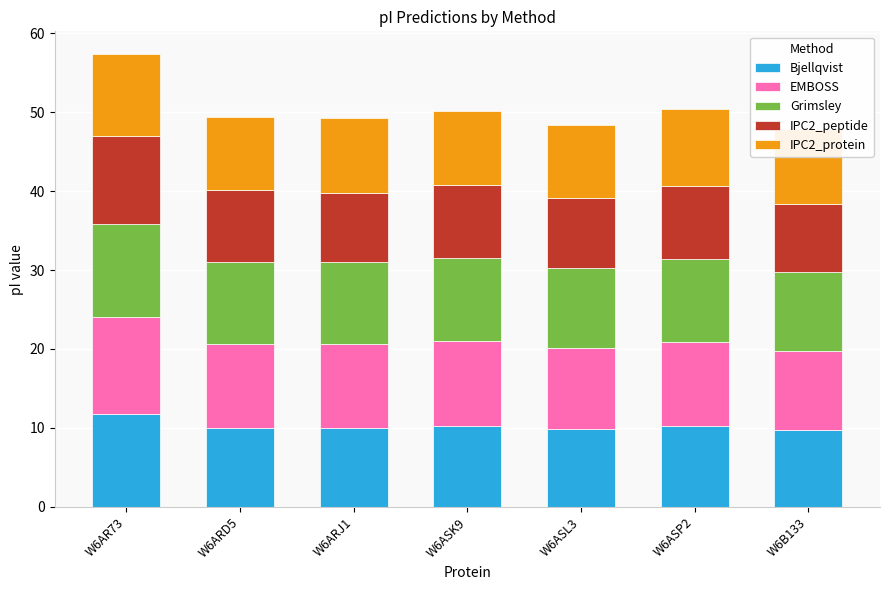

Does the chart contain any negative values?

No